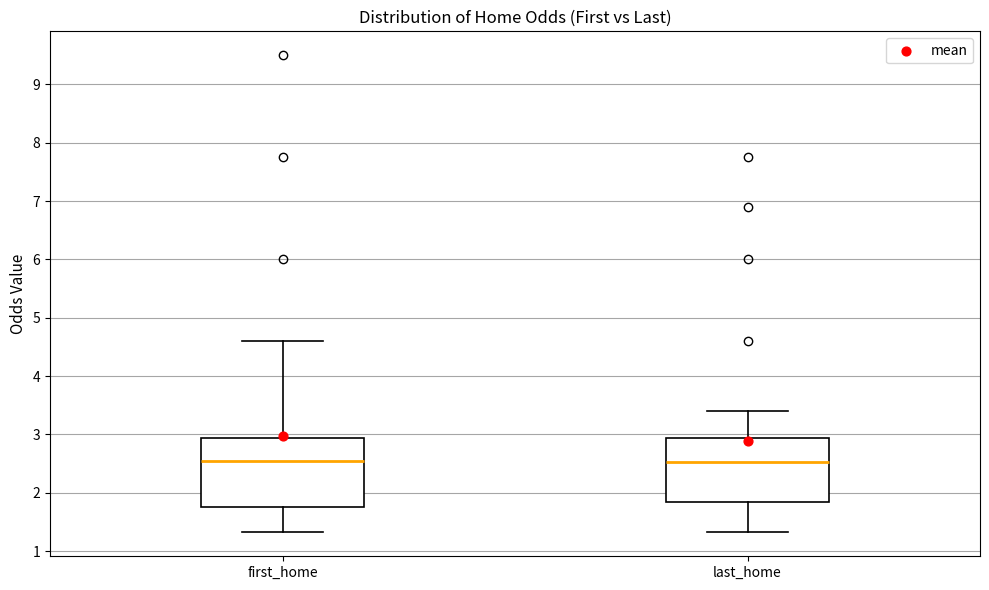

Reading left to right, transcribe this box plot: for each box, give where its median line is, the range the box spans, and where its two whiskers end, as read against the y-axis. The values are not printed on the chart, so give them approximately, as read against the axis.

first_home: median 2.5, box 1.8 to 2.9, whiskers 1.3 to 4.6
last_home: median 2.5, box 1.8 to 2.9, whiskers 1.3 to 3.4